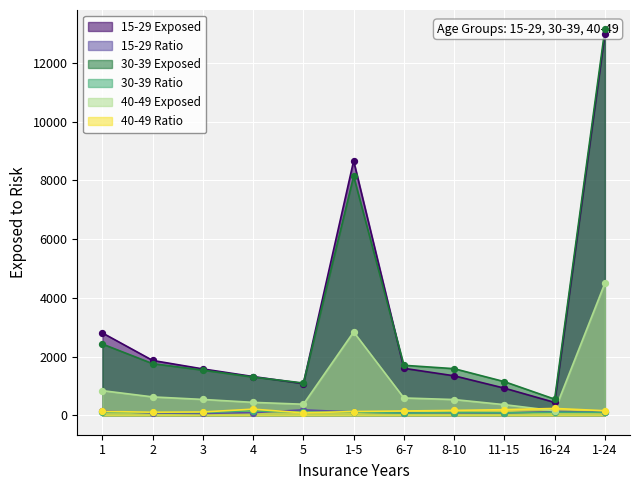

Which series has the largest Y range (max minus min)?

30-39 Exposed